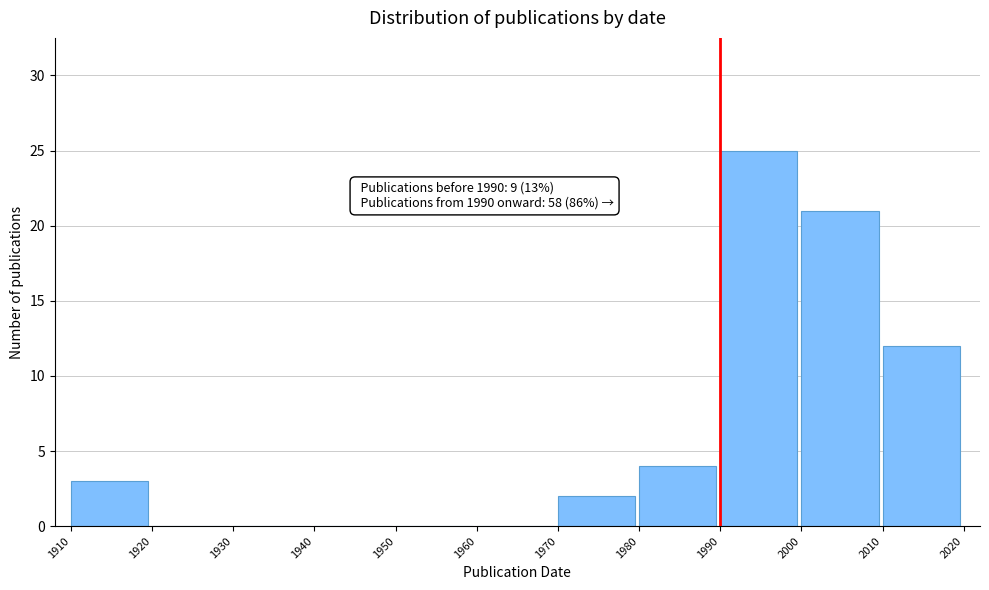

Which range on the x-axis has the tallest bar?

1990 to 2000